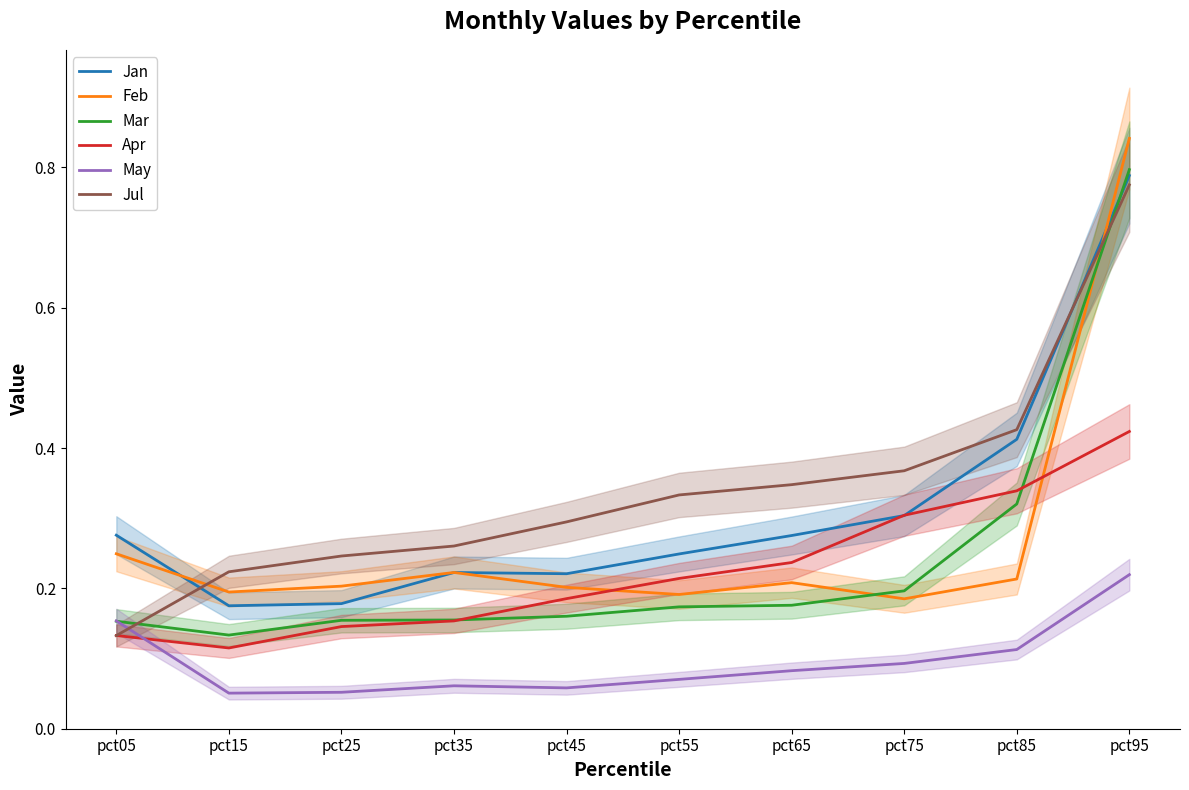

Is the value of May at pct55 greater than the value of Jan at pct75?

No